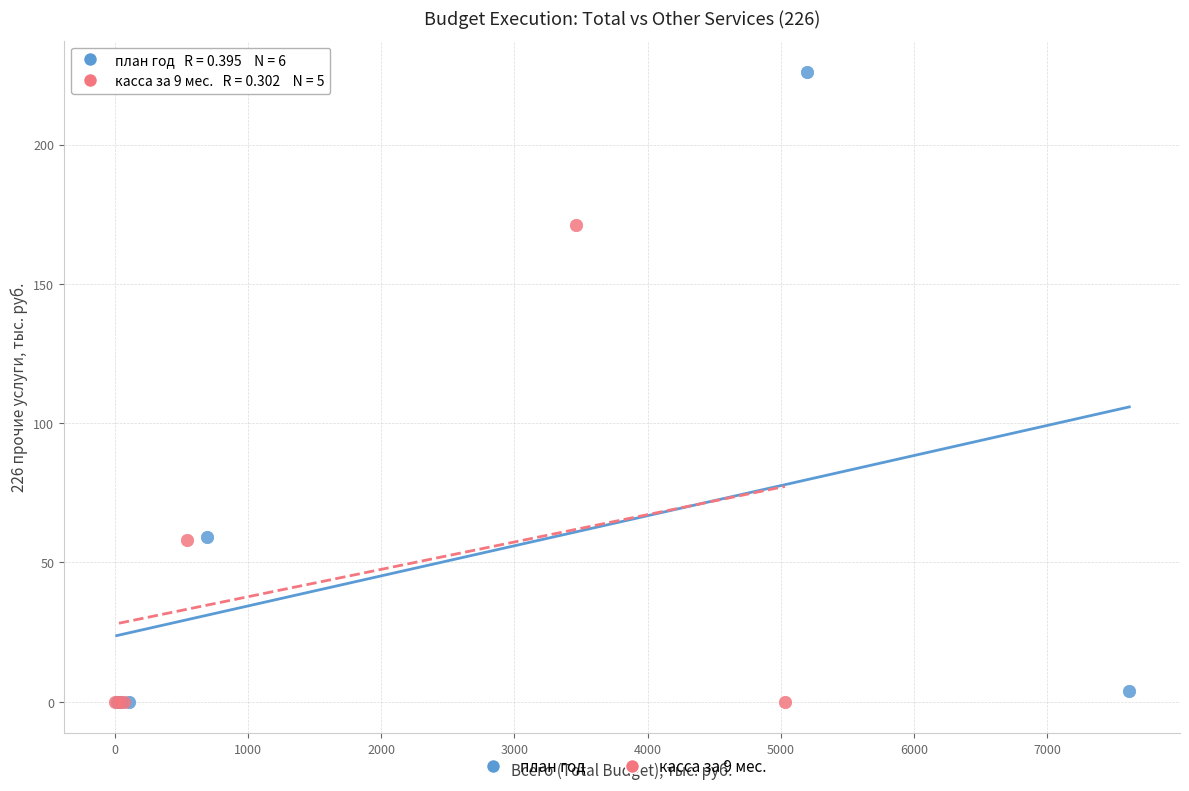

Which series reaches the maximum Y coordinate?

план год